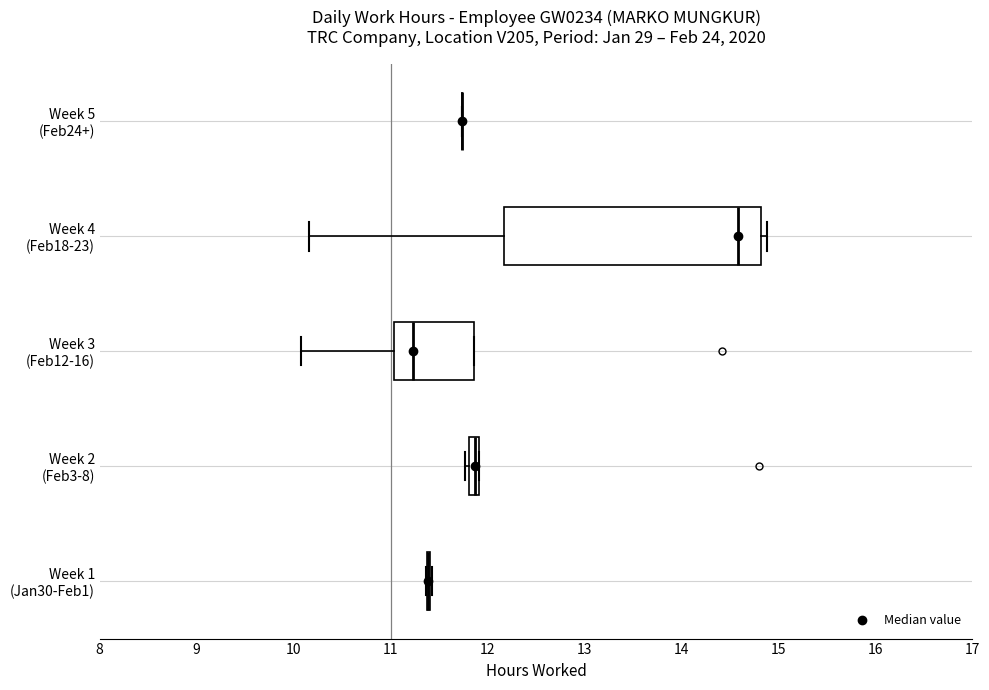

Which box is the widest, from its left edge to its right edge?

Week 4 (Feb18-23)